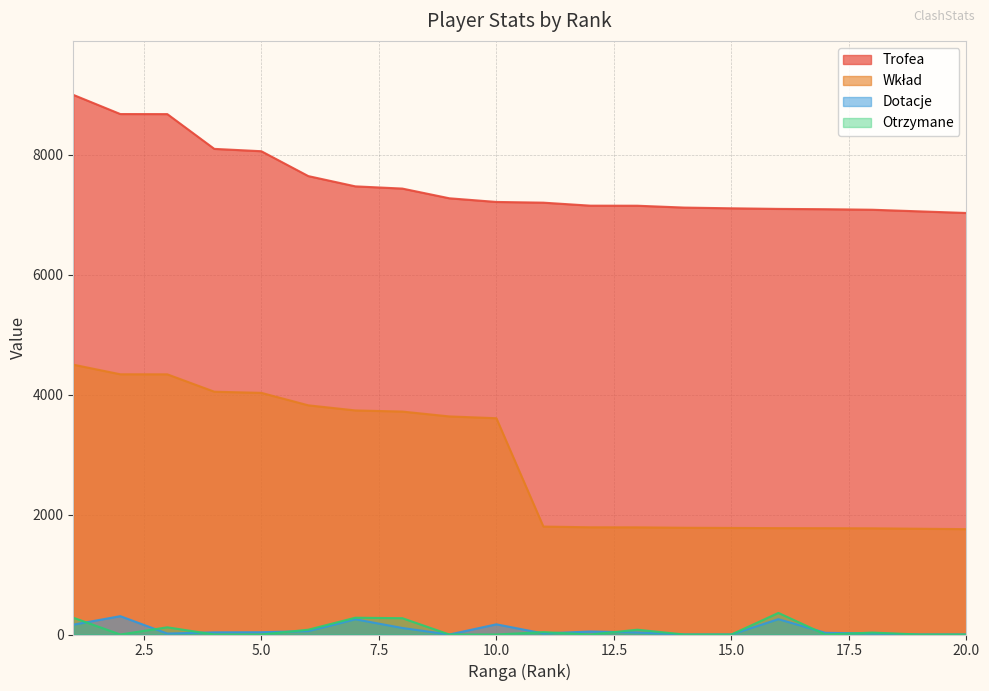

What is the difference between the Trofea values at 17 and 20?

63